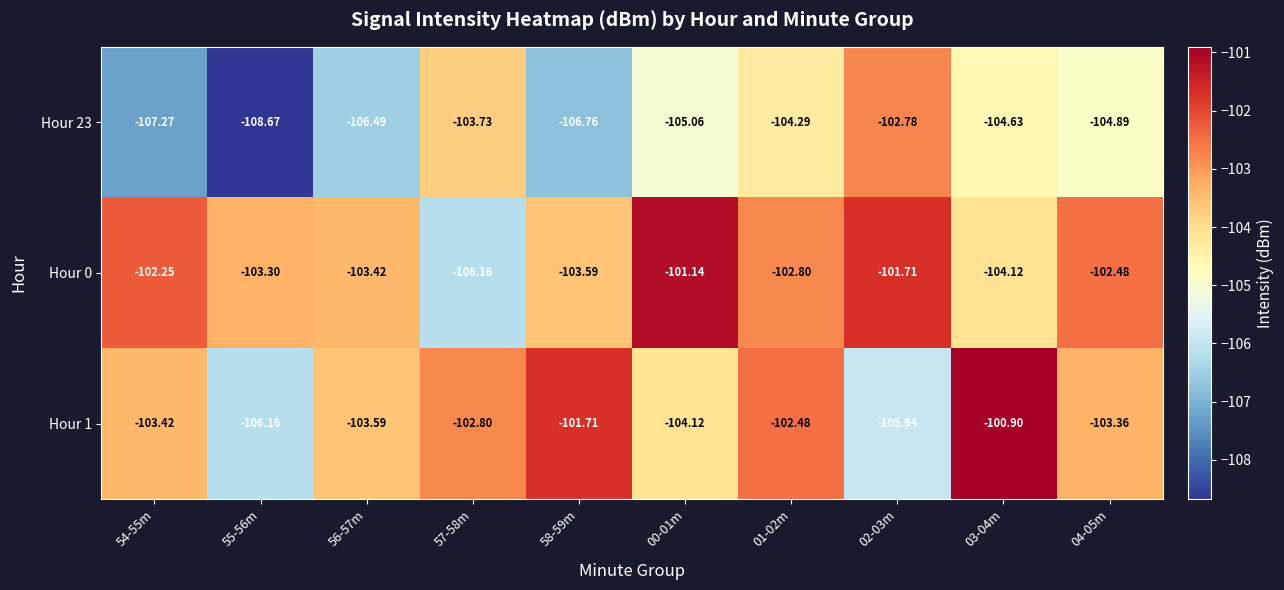

How many distinct data groups are displayed?

3